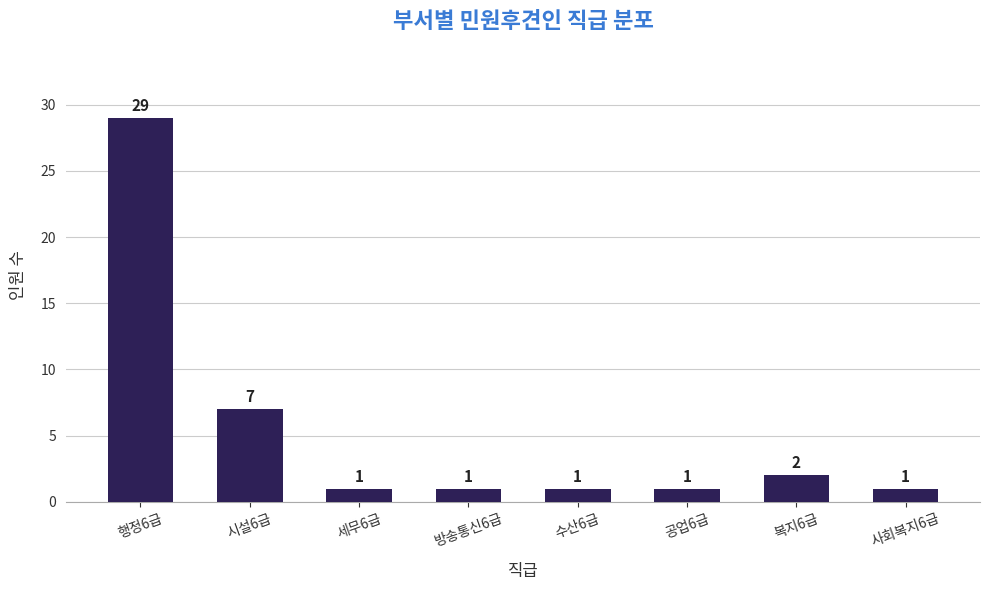

What is the maximum value shown in the chart?

29